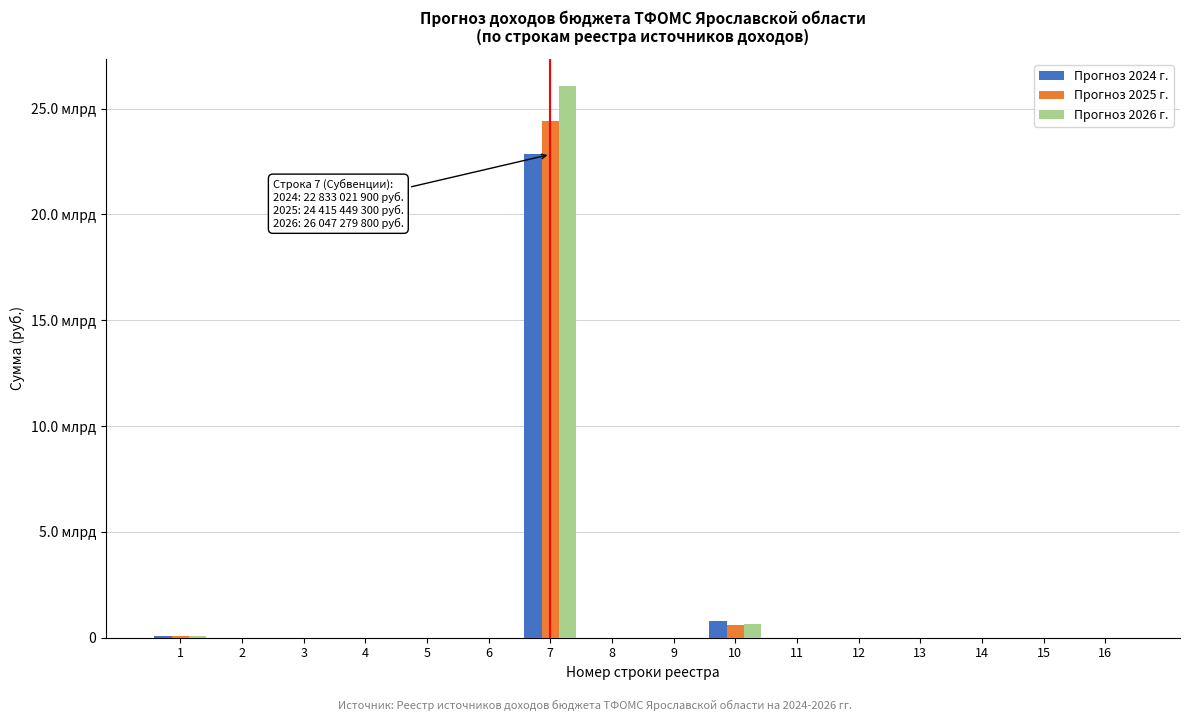

Does the chart contain stacked bars?

No